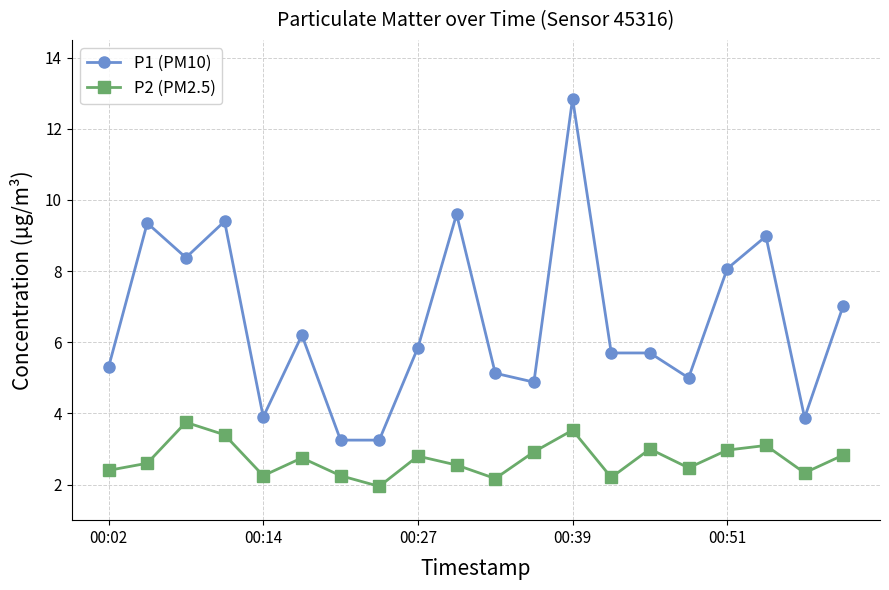

What is the sum of all P1 (PM10) values?

131.7